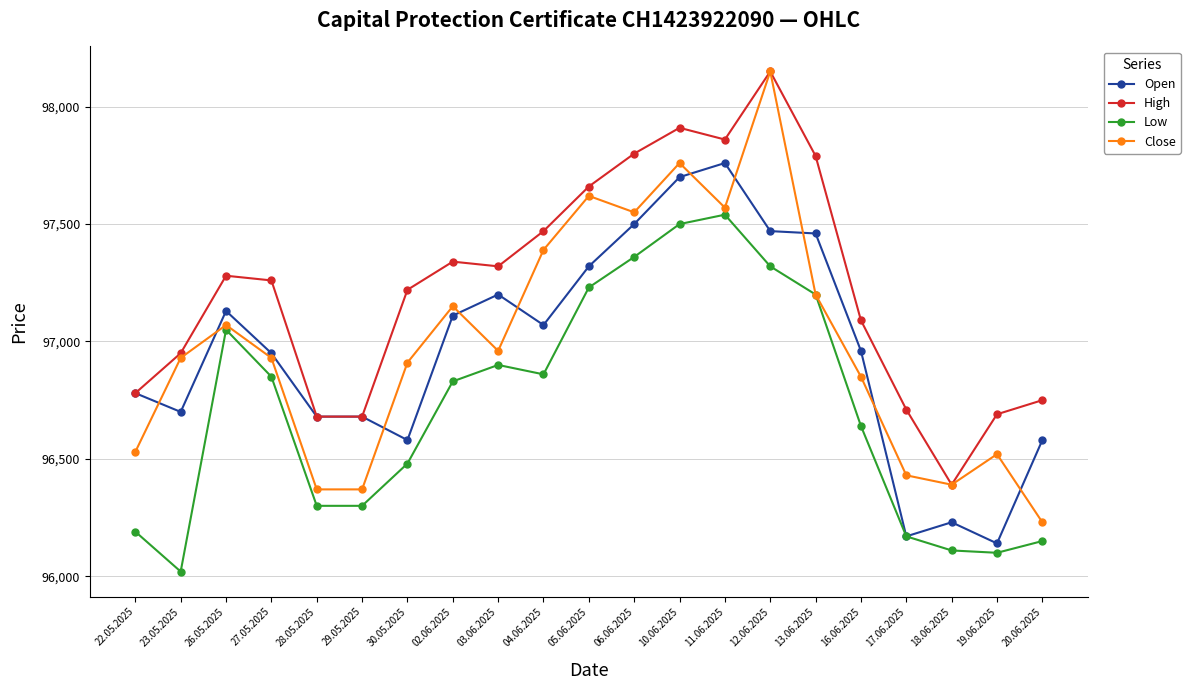

The value of Open at 29.05.2025 is 96680. True or false?

True